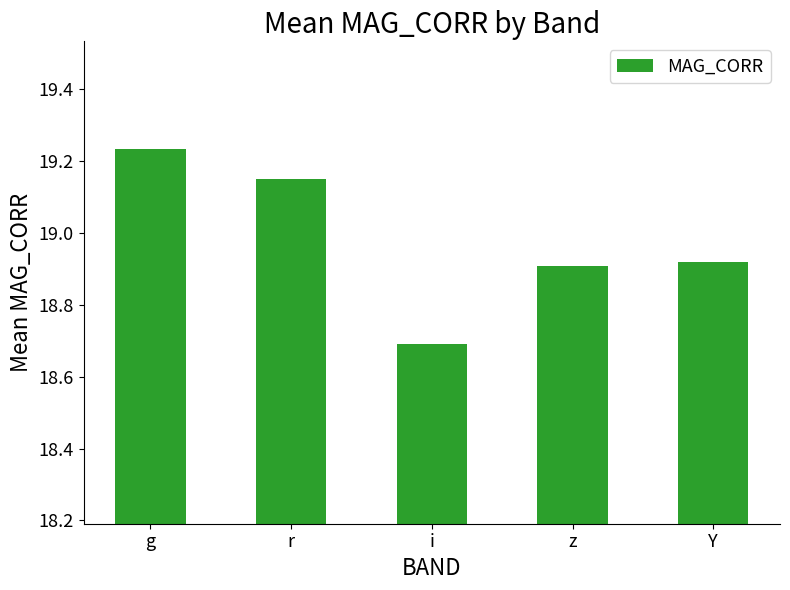

At which category does the chart reach its peak across all series?

g